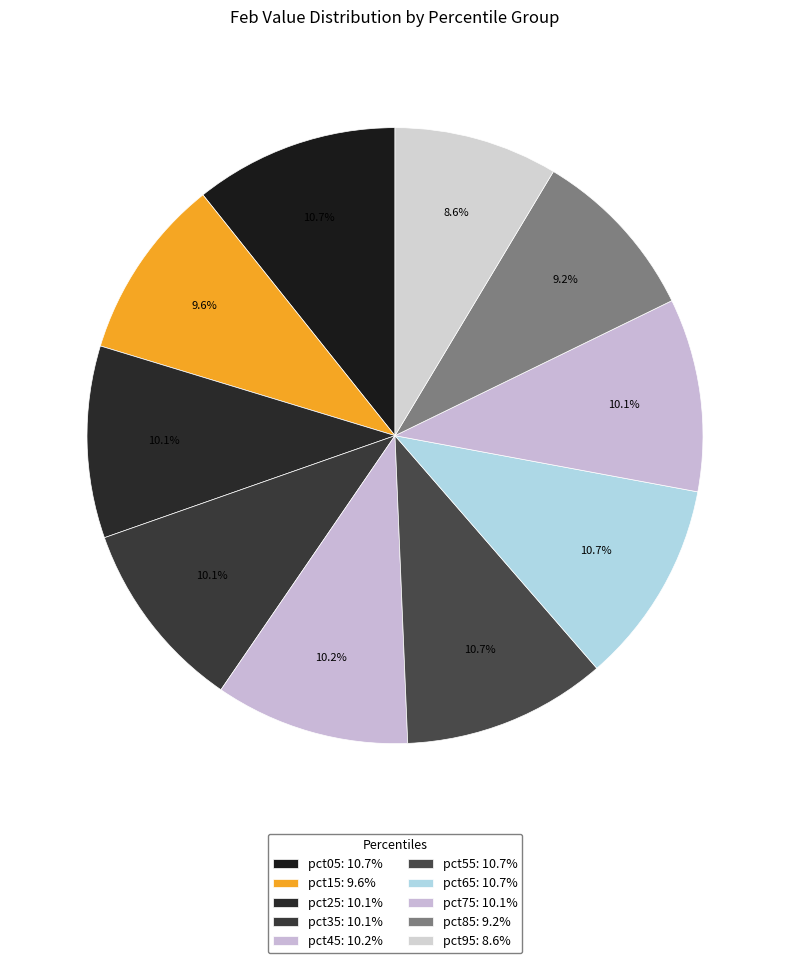

Does pct35 represent more than half of the total?

No